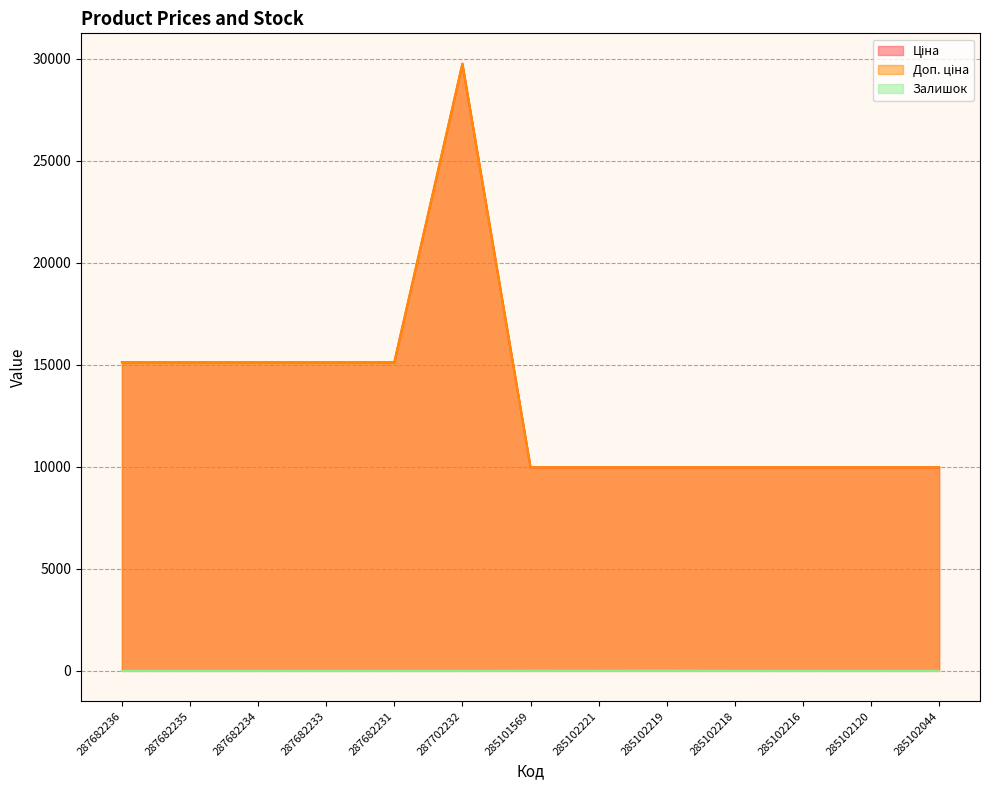

The Доп. ціна series shows 9975.0 at 285102218. True or false?

True